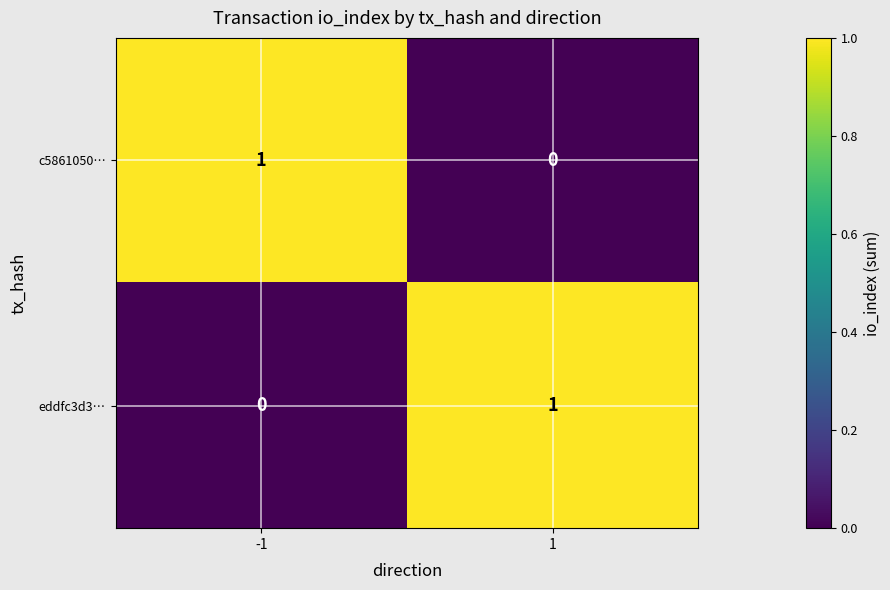

How many categories are shown in the chart?

2